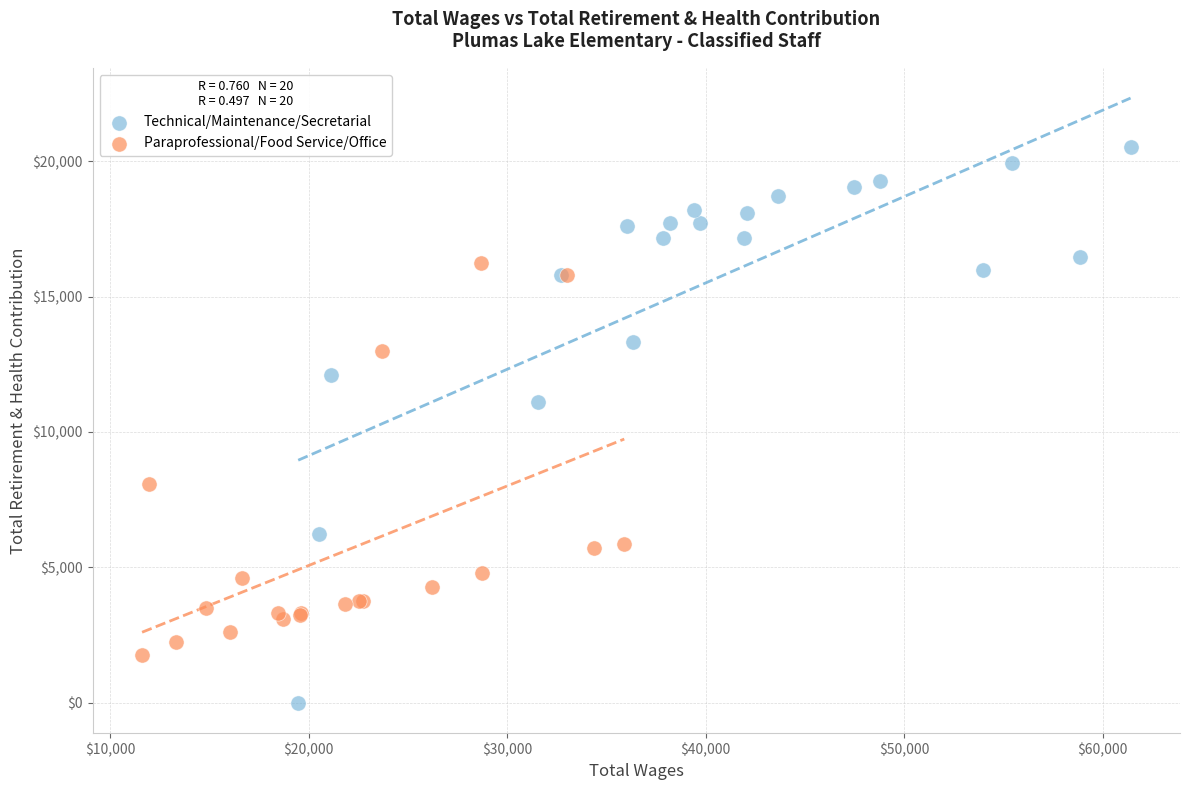

Which series has the largest Y range (max minus min)?

Technical/Maintenance/Secretarial